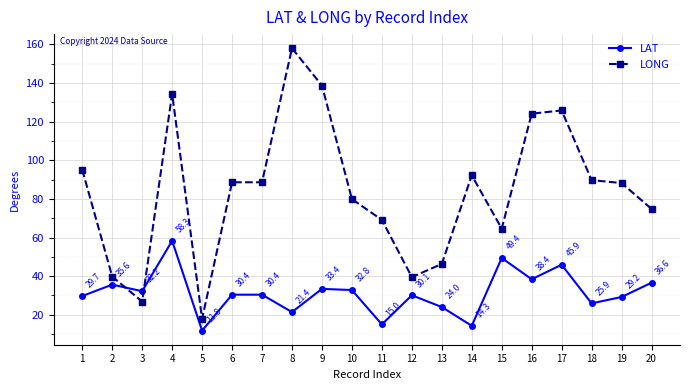

Which series has the largest total across all categories?

LONG